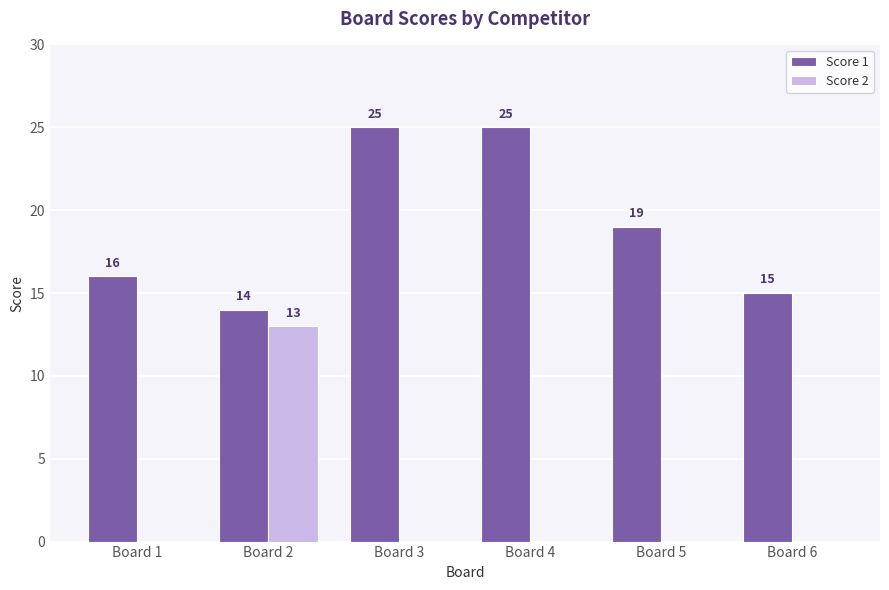

What are all the series names shown in the legend?

Score 1, Score 2